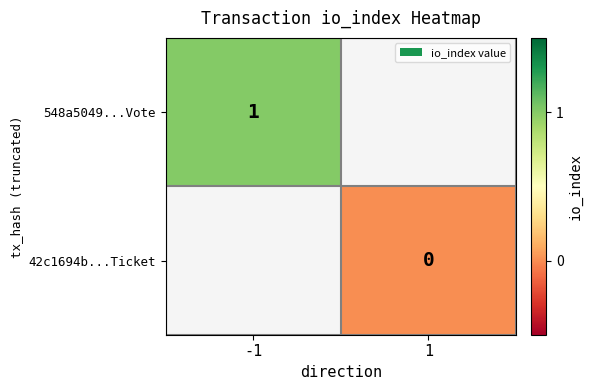

Is the value of 548a5049...Vote at -1 greater than the value of 42c1694b...Ticket at 1?

Yes